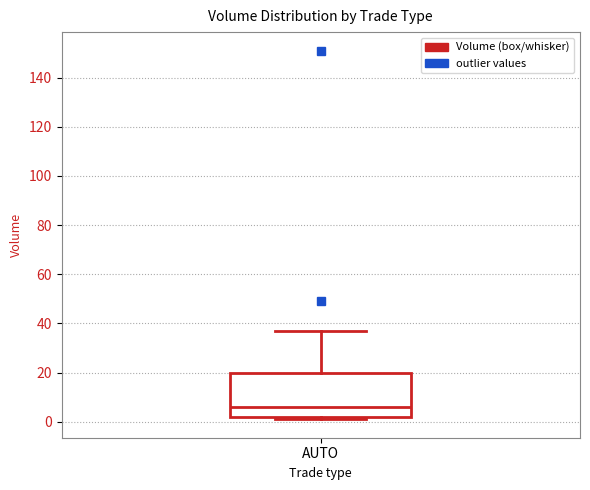

Read this box plot against the y-axis: the position of the median line, the range covered by the box, and the ends of both whiskers. The values are not printed on the chart, so give them approximately, as read against the axis.

median 6, box 2 to 20, whiskers 2 (just below the box's lower edge) to 38